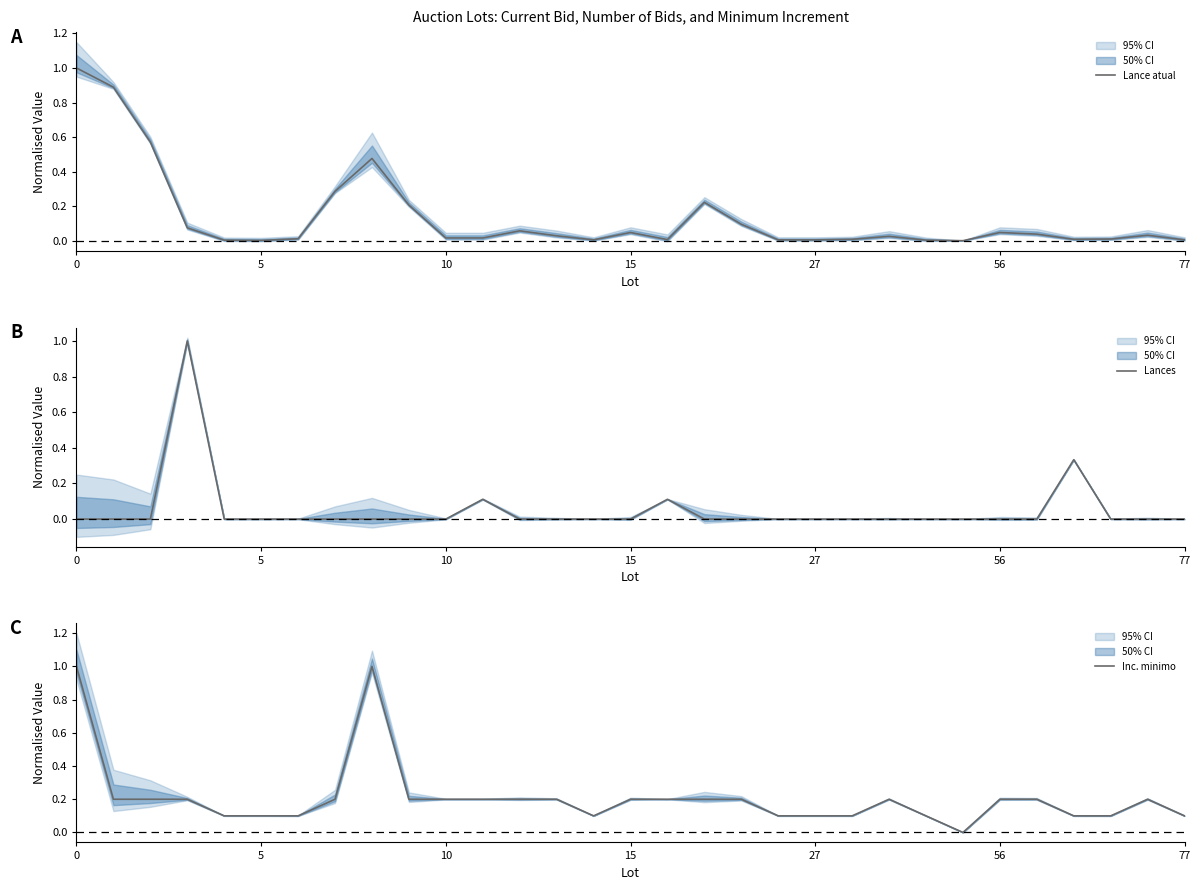

How many positive values does the Lances series have?

4